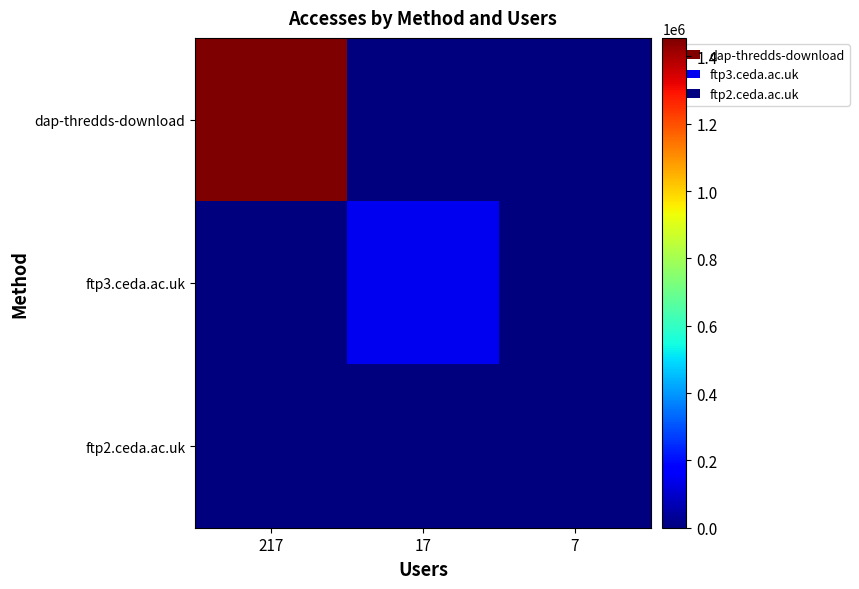

Rank the series at 17 from lowest to highest value.

dap-thredds-download, ftp2.ceda.ac.uk, ftp3.ceda.ac.uk